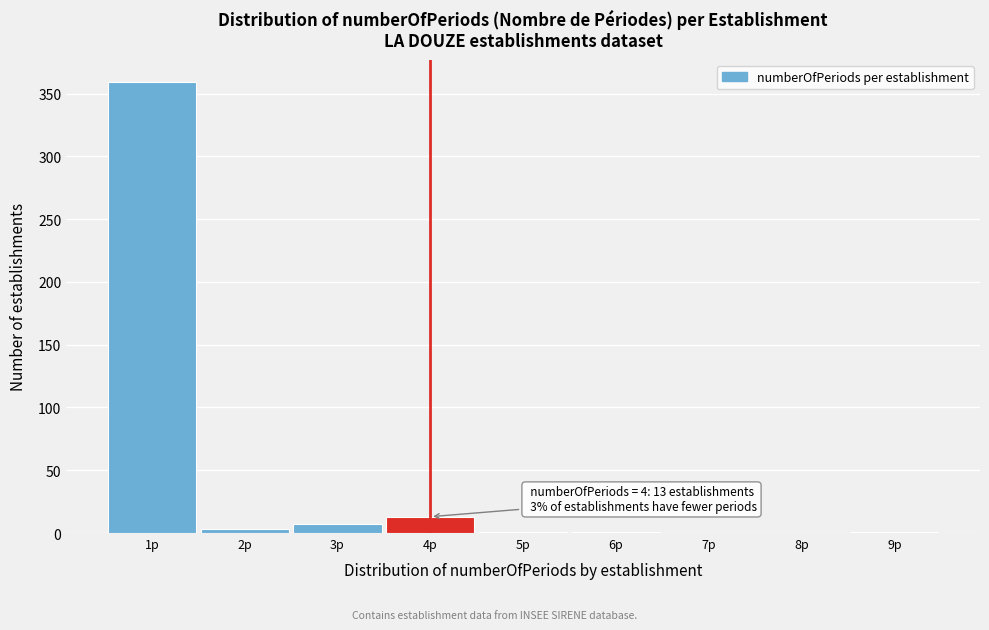

What is the maximum value shown in the chart?

359